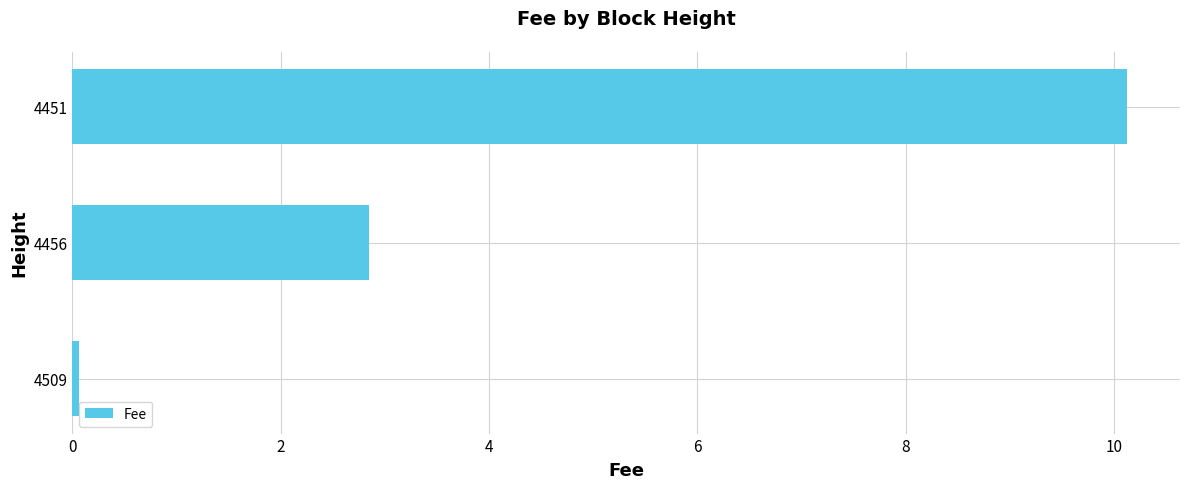

Which has a higher value, 4451 or 4456?

4451